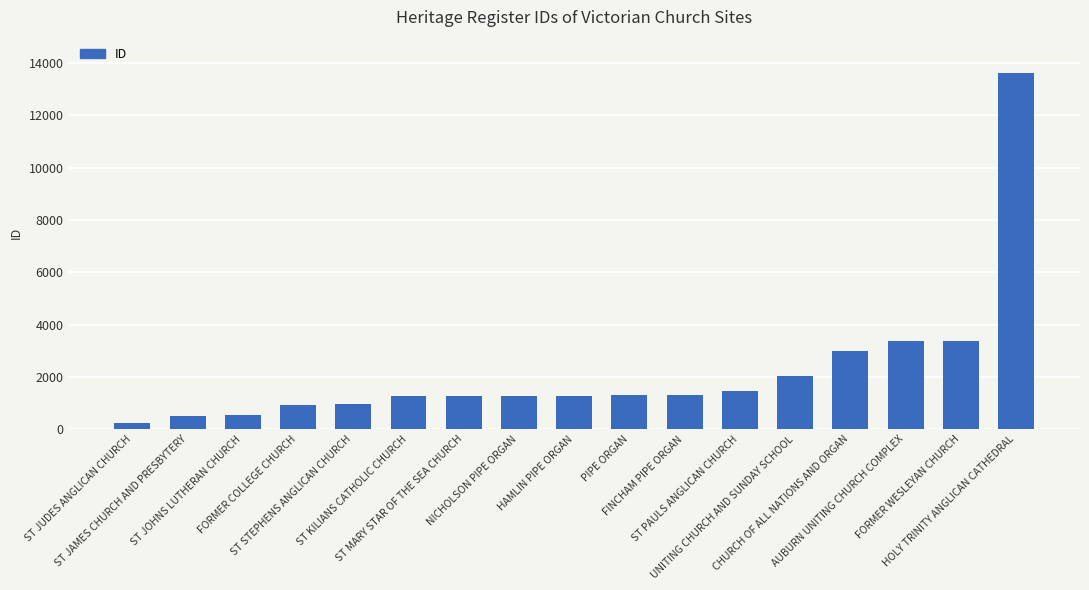

What is the value of the 6th bar from the left?

1274